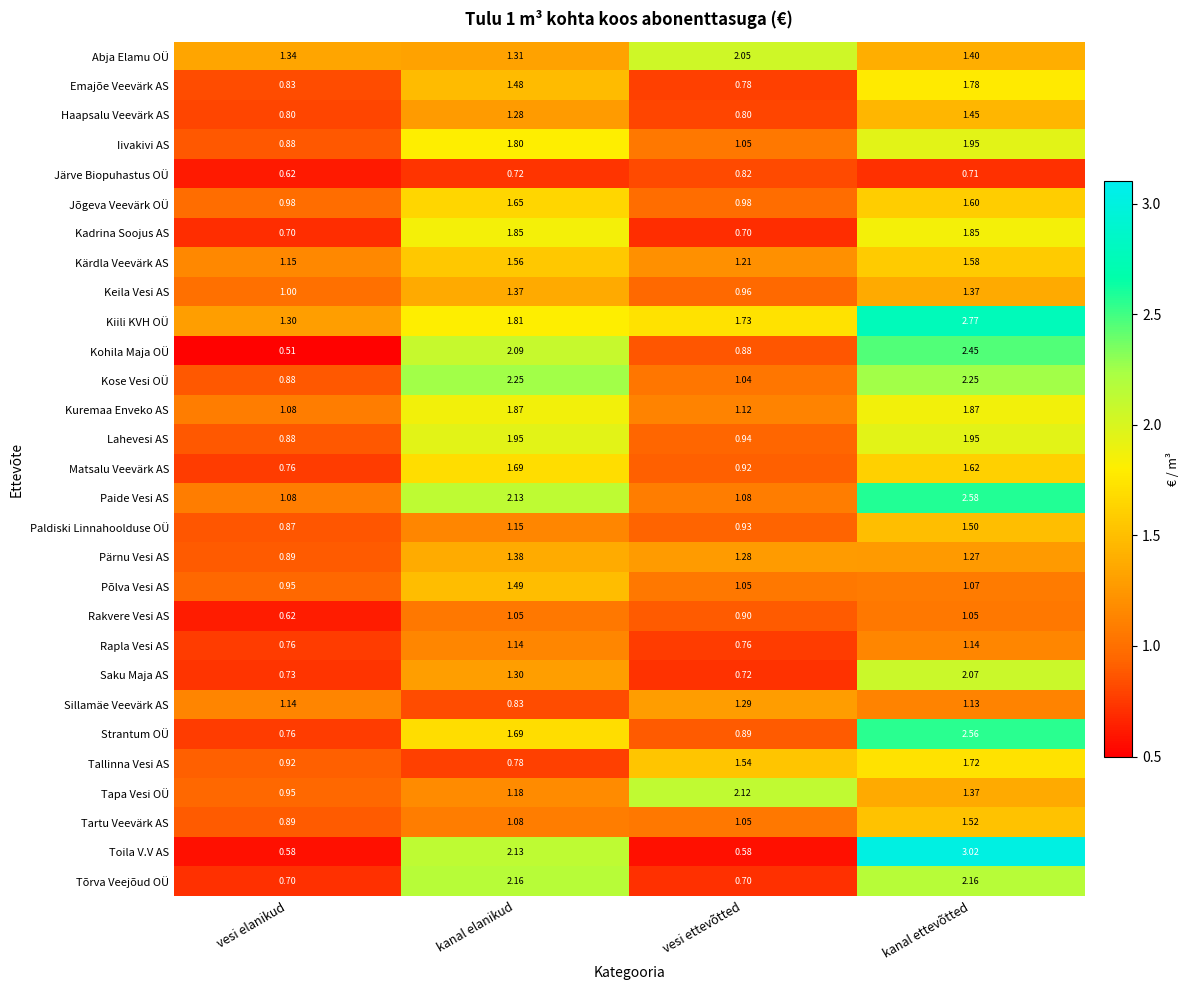

Count the number of categories in the chart.

4